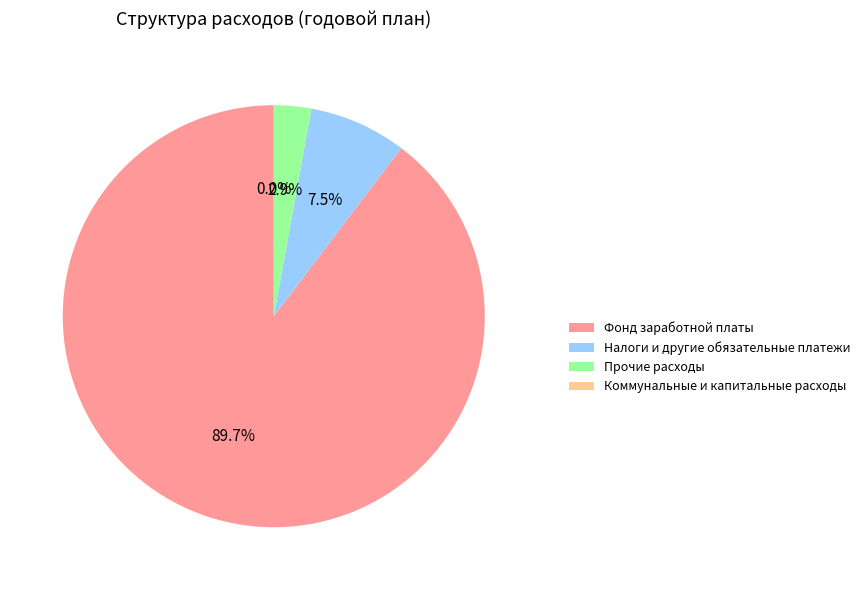

How many segments does this pie chart have?

4